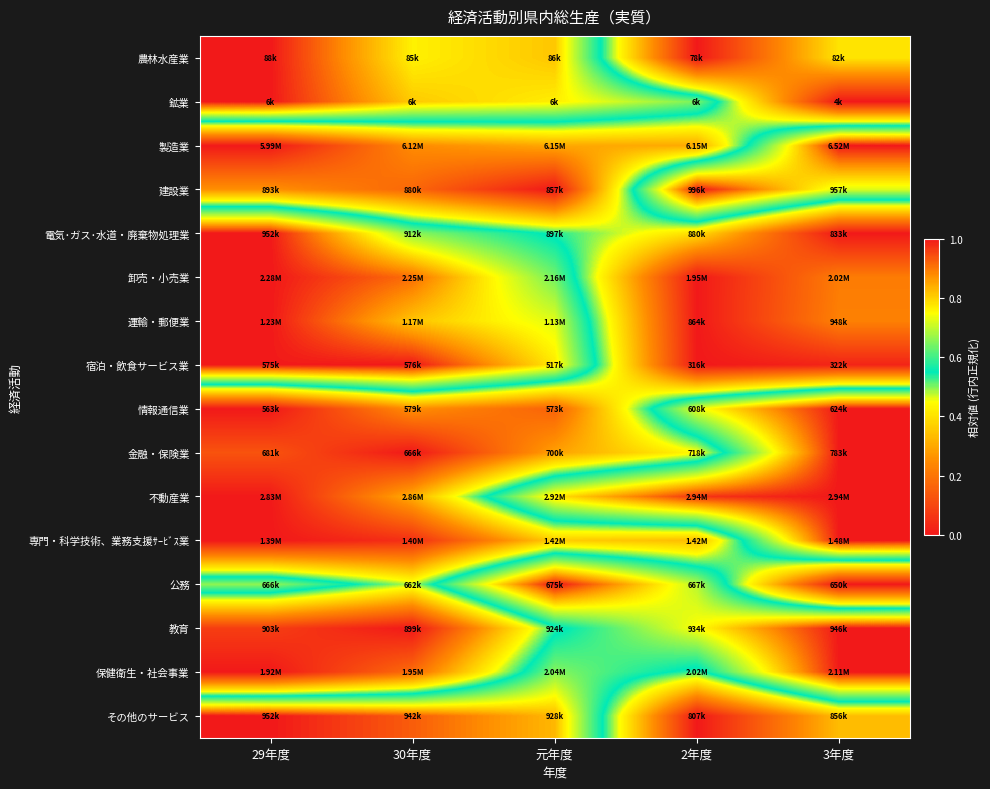

Which label corresponds to the largest value in the chart?

29年度